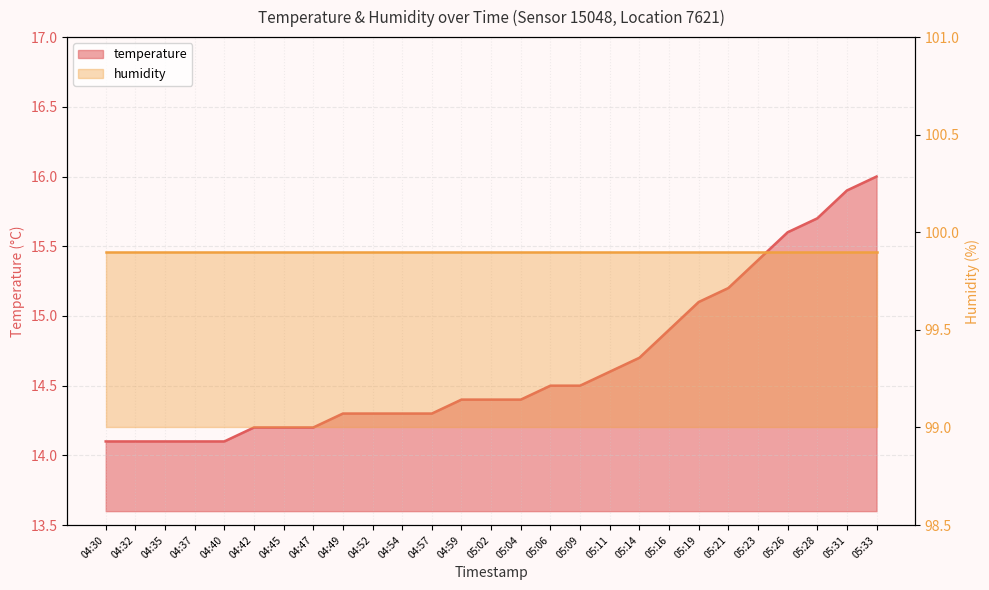

Between 05:31 and 04:42, which is larger?

05:31